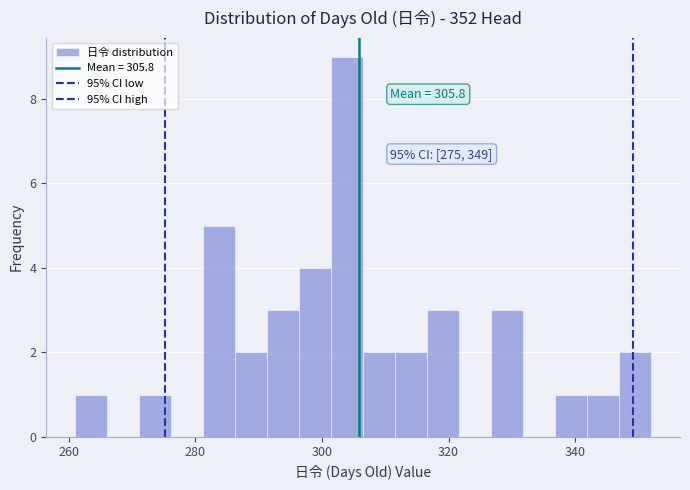

Around what value on the x-axis is the tallest bar? Give the approximate position of its centre, as read against the axis.

304